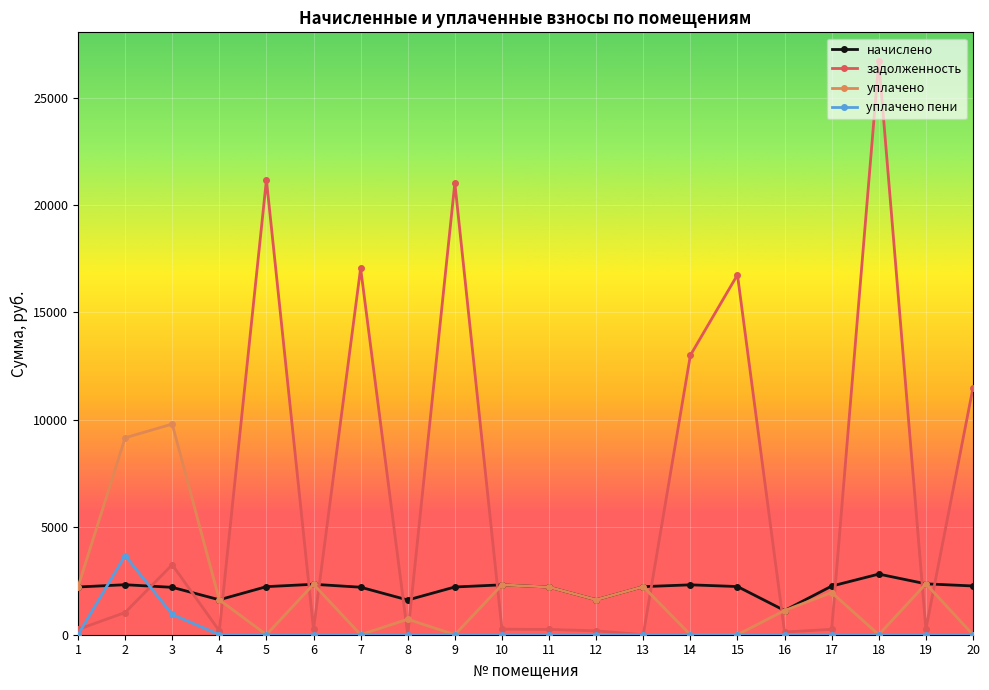

Which label corresponds to the largest value in the chart?

18